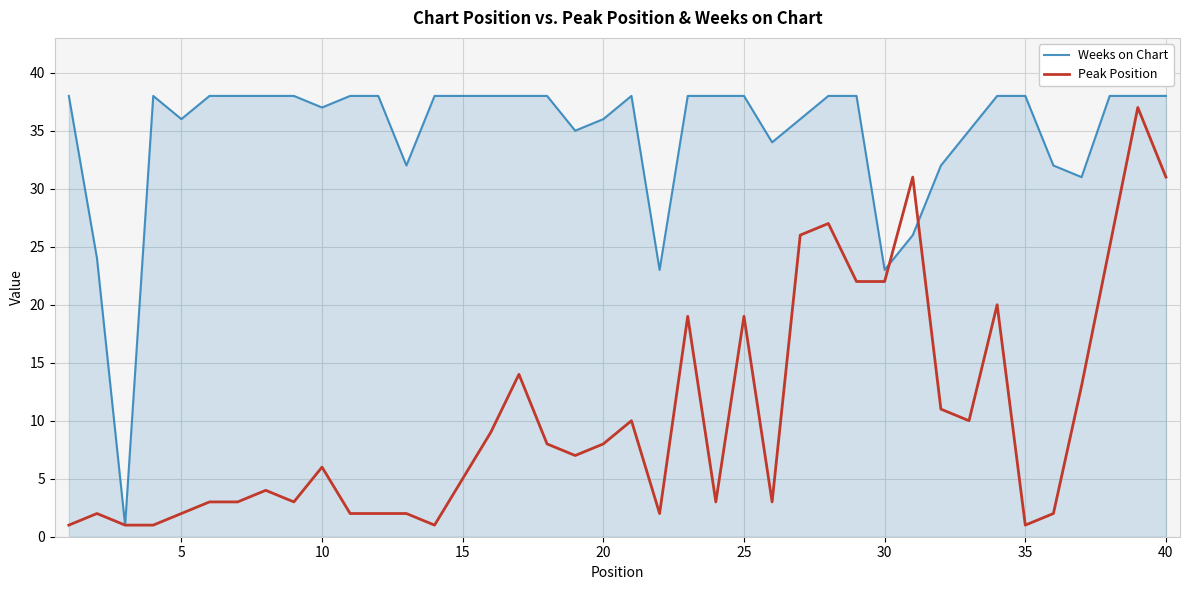

List the series in order of their overall mean, lowest first.

Peak Position, Weeks on Chart